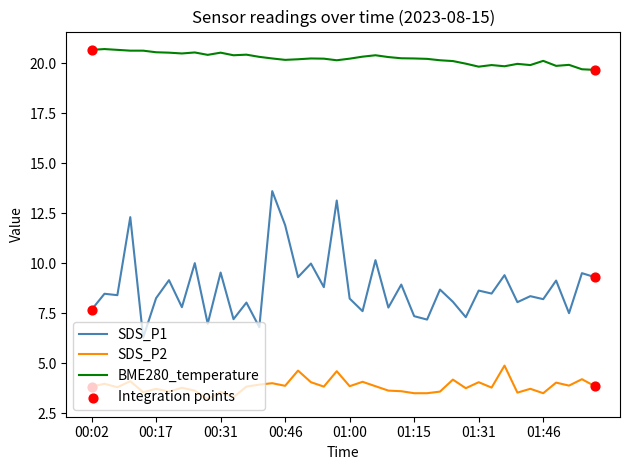

At how many categories does at least one series exceed 5?

40